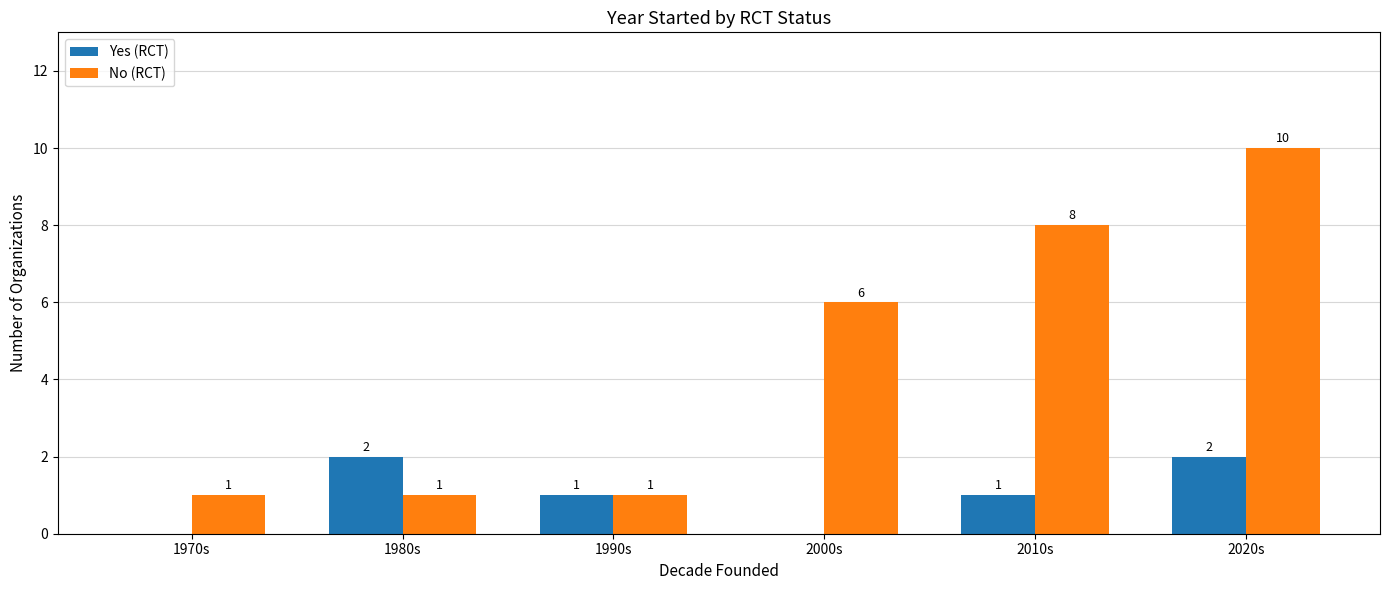

What value does the No (RCT) series have at 2010s?

8